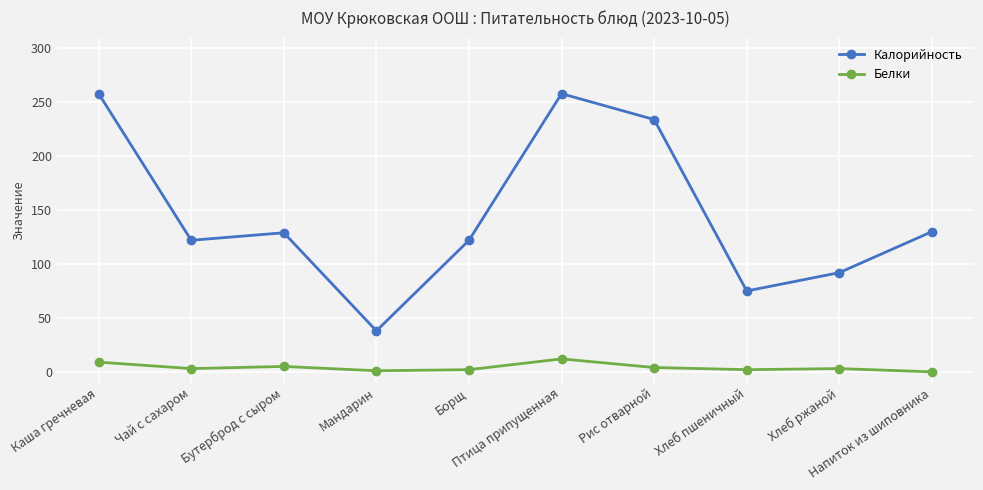

How many series are shown in this chart?

2